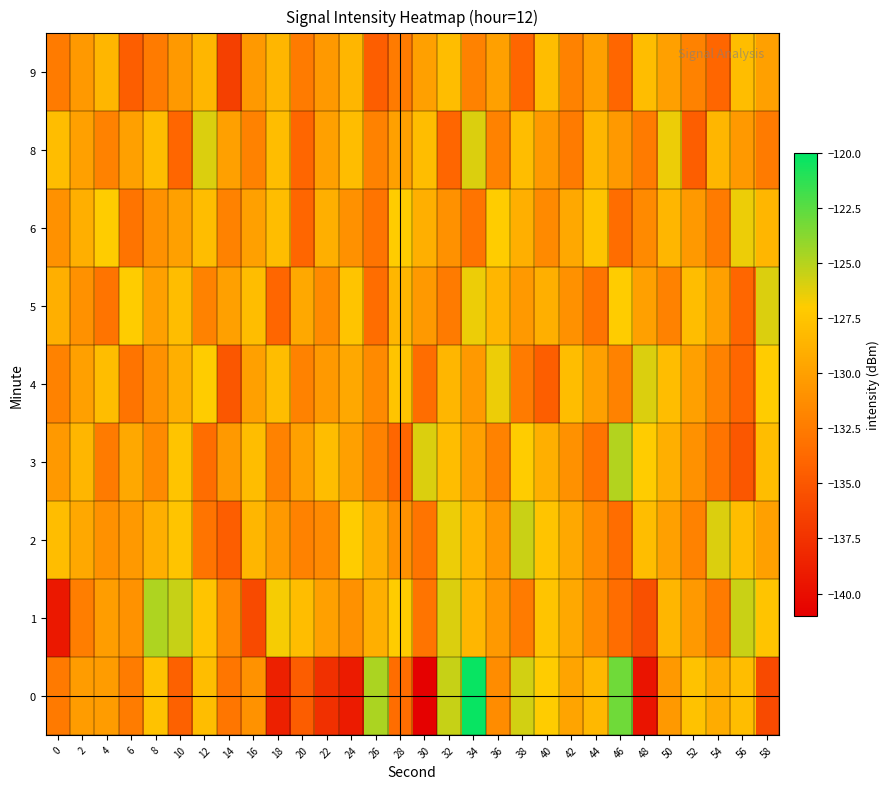

What is the maximum value shown in the chart?

-120.3